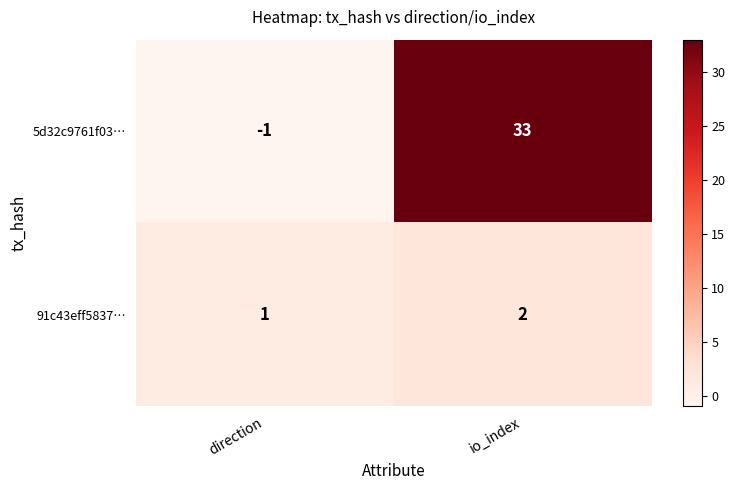

The 5d32c9761f03… series shows -1 at direction. True or false?

True